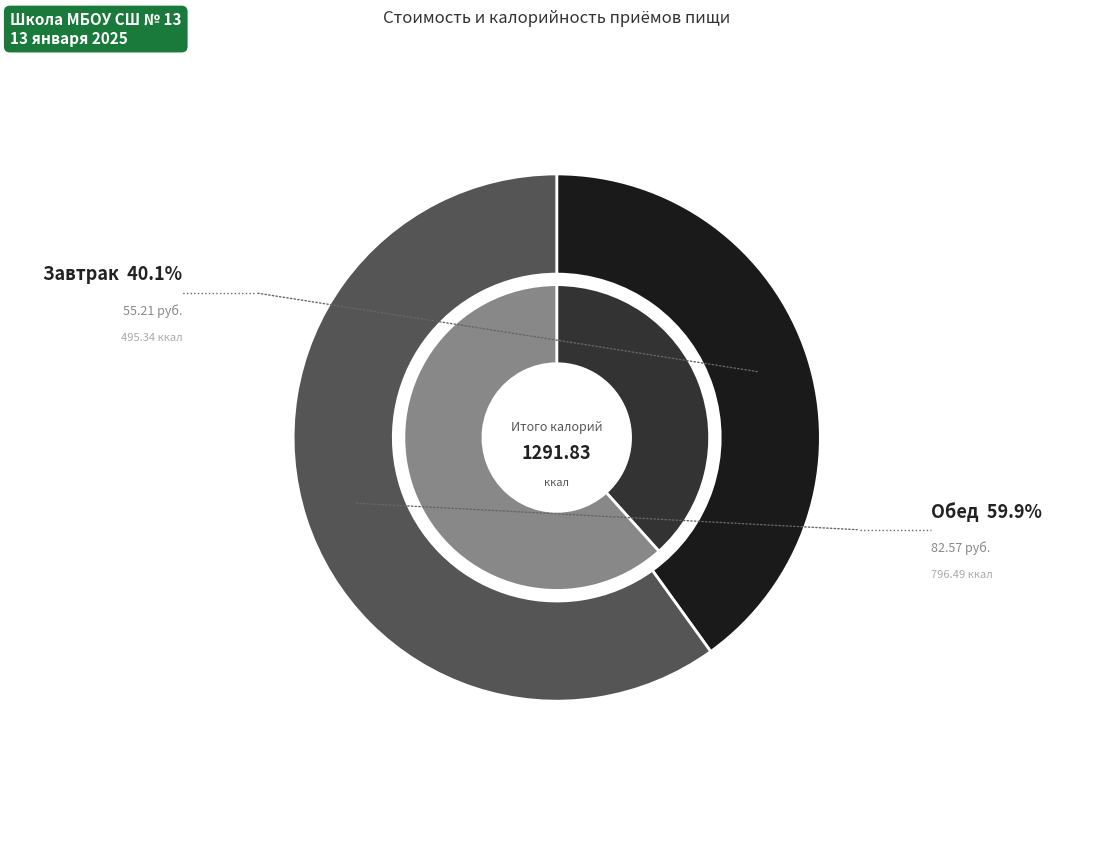

Count the number of slices in the pie.

2